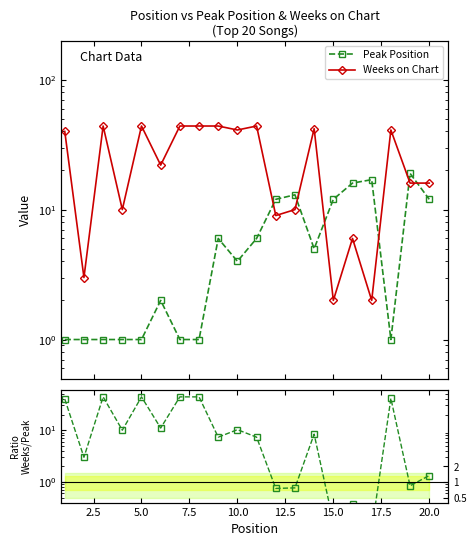

Which series has the widest spread of values?

Weeks/Peak